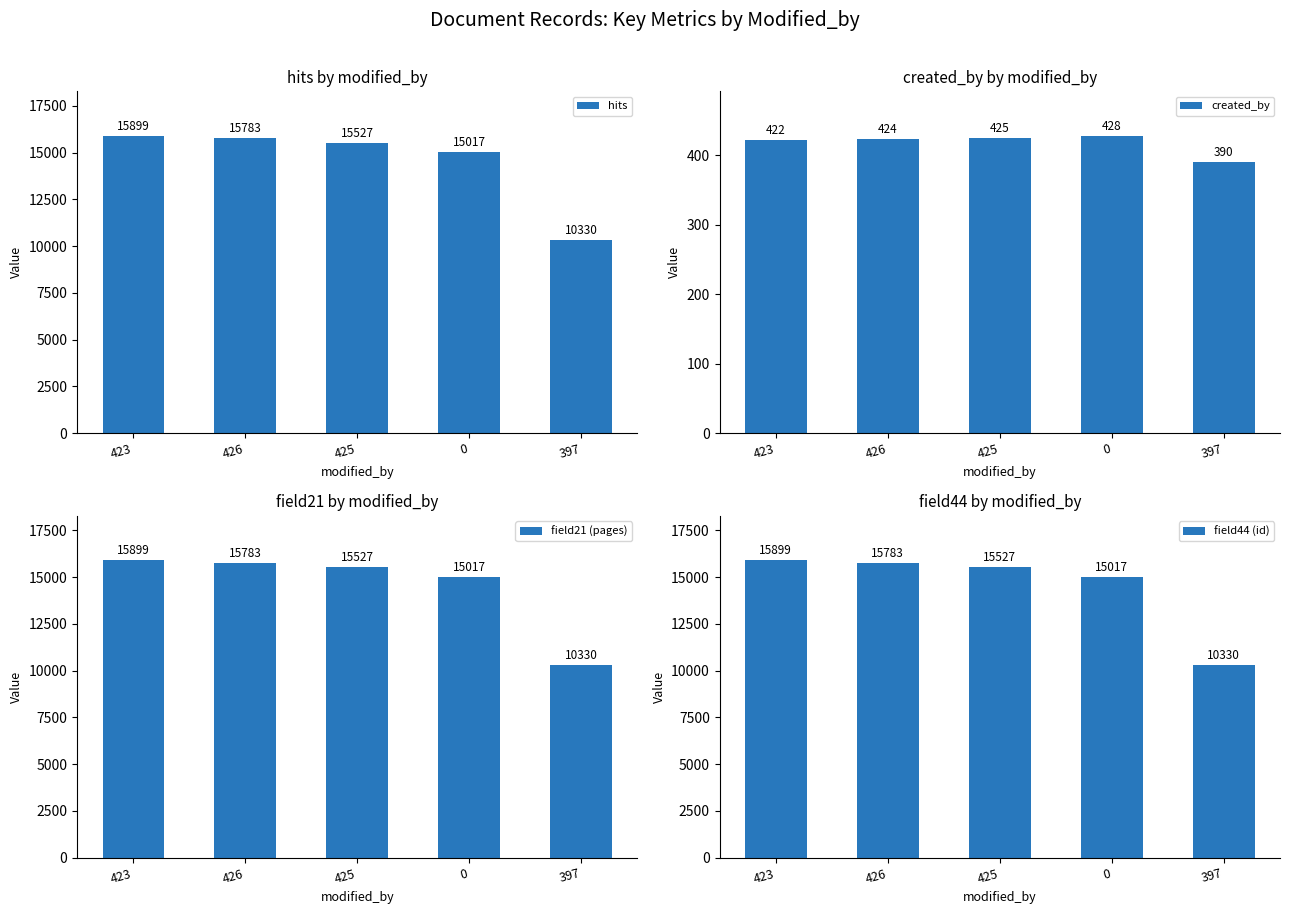

The value of created_by at 425 is 425. True or false?

True